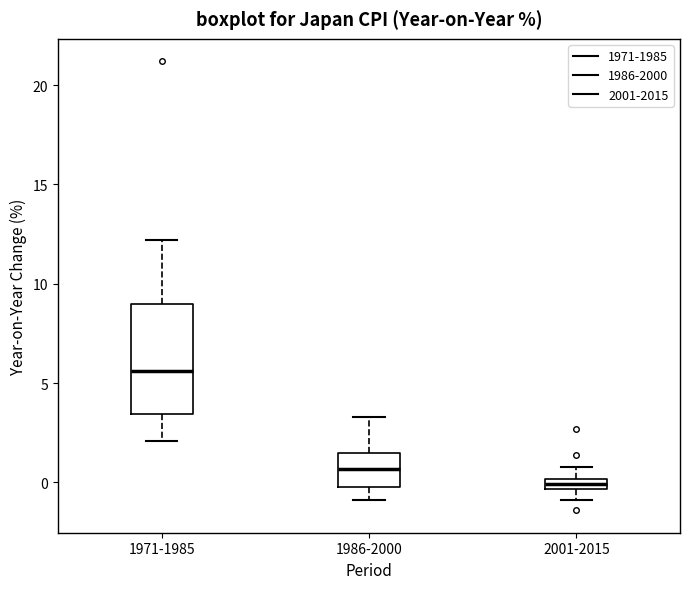

Where does the lower whisker of the box for 2001-2015 end on the y-axis? The values are not printed on the chart, so give them approximately, as read against the axis.

-1.0